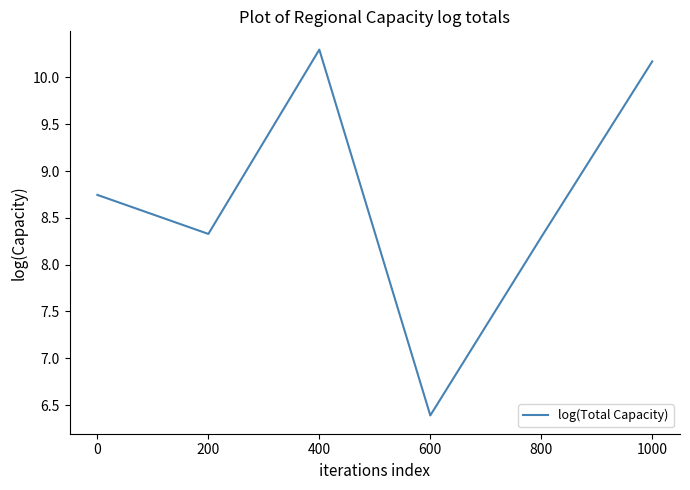

What is the change in value from 600 to 1000?

+3.8